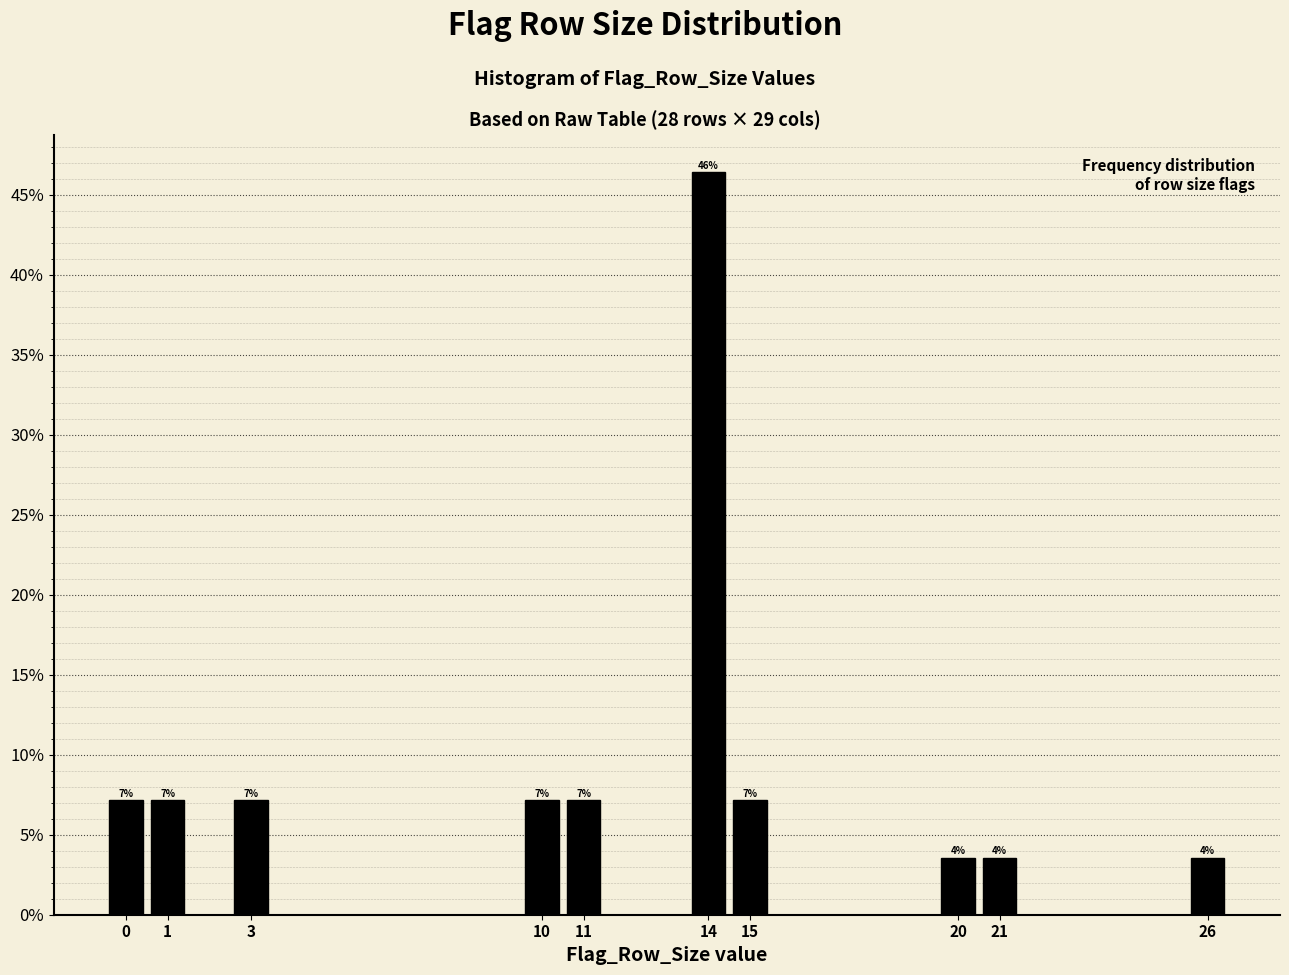

Over which range of the x-axis is the bar tallest?

13.5 to 14.5